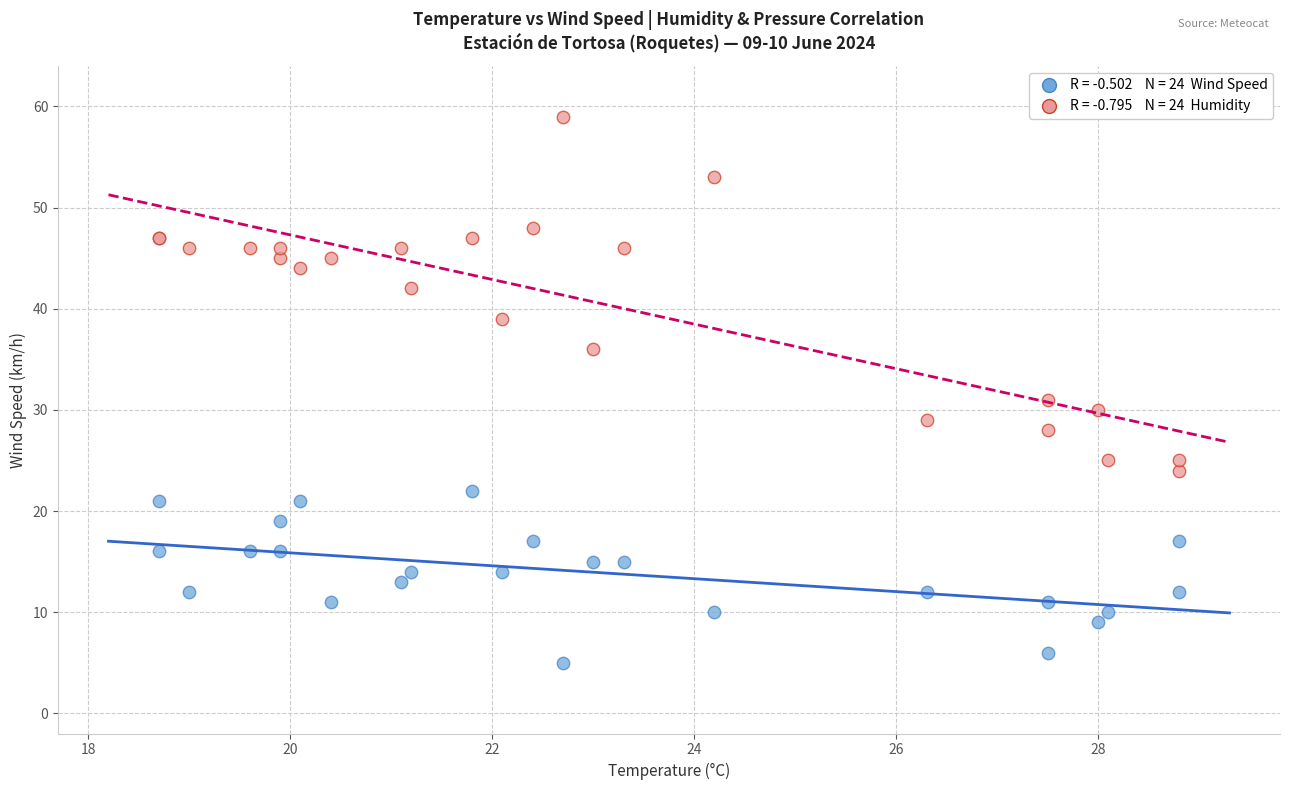

Across all series, what Y value is closest to 32?

31